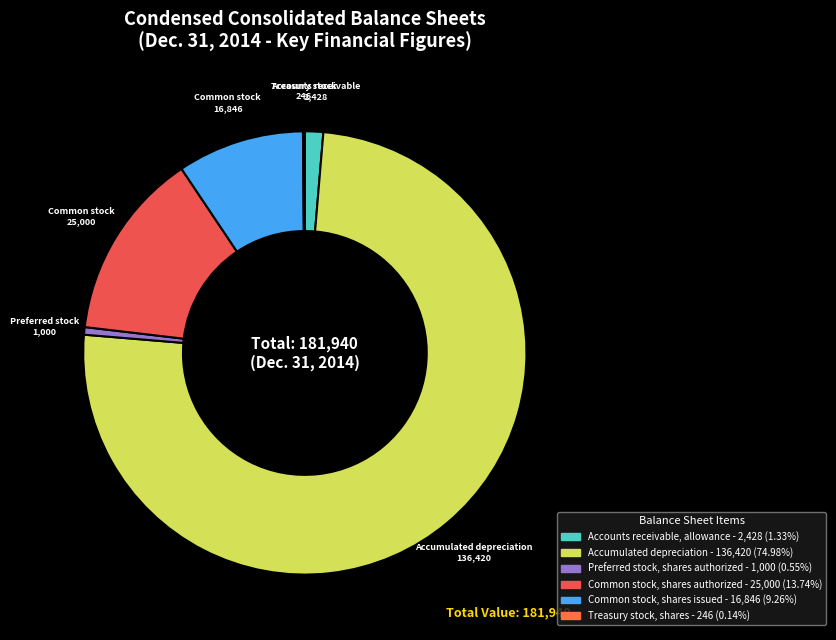

To the nearest percent, what is the difference between the Preferred stock, shares authorized and Common stock, shares issued slice percentages?

9%